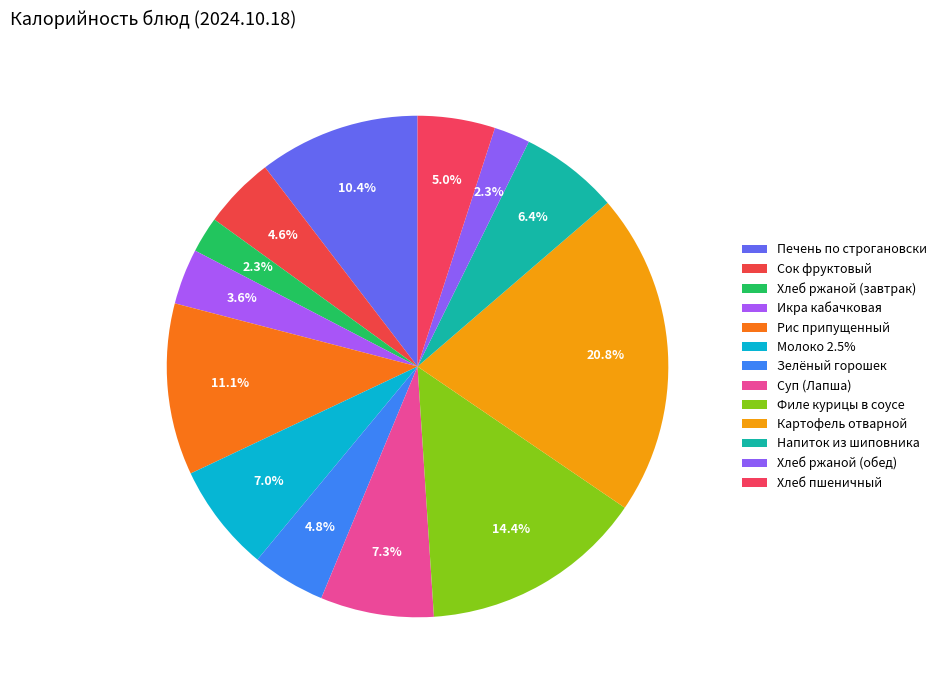

To the nearest percent, what percentage of the pie is Филе курицы в соусе?

14%